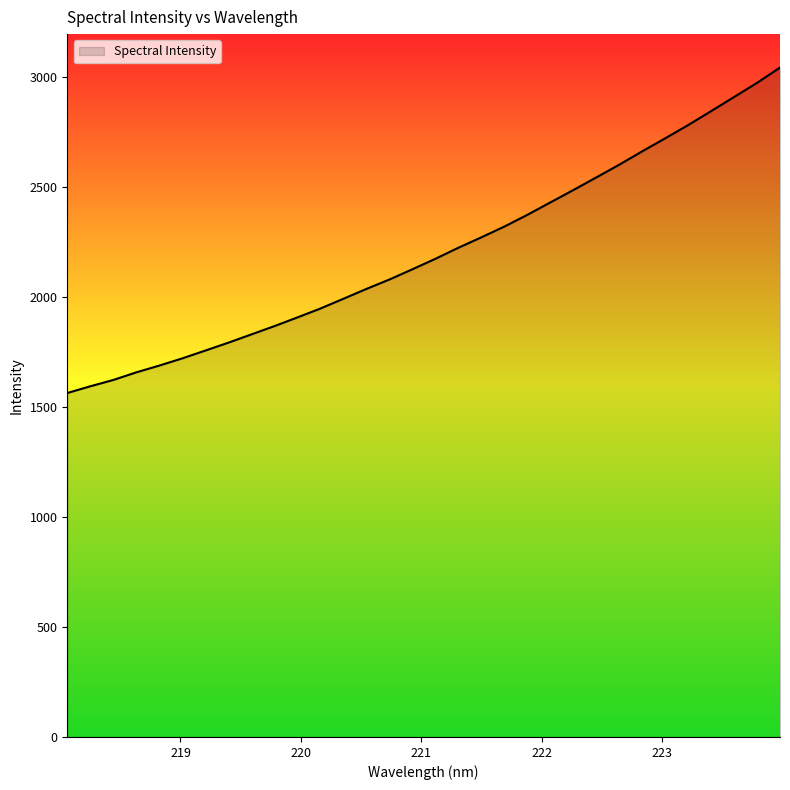

What is the greatest value displayed?

3044.5